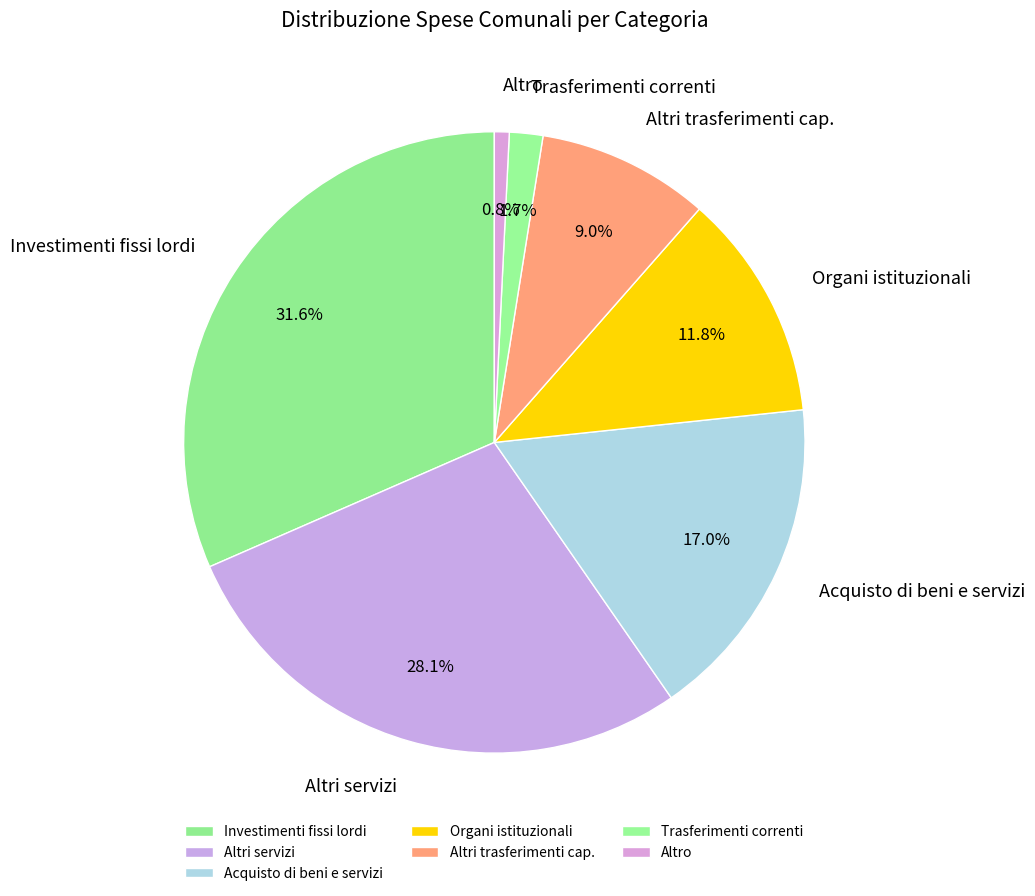

What is the total percentage of Organi istituzionali and Altri trasferimenti cap.?

20.8%